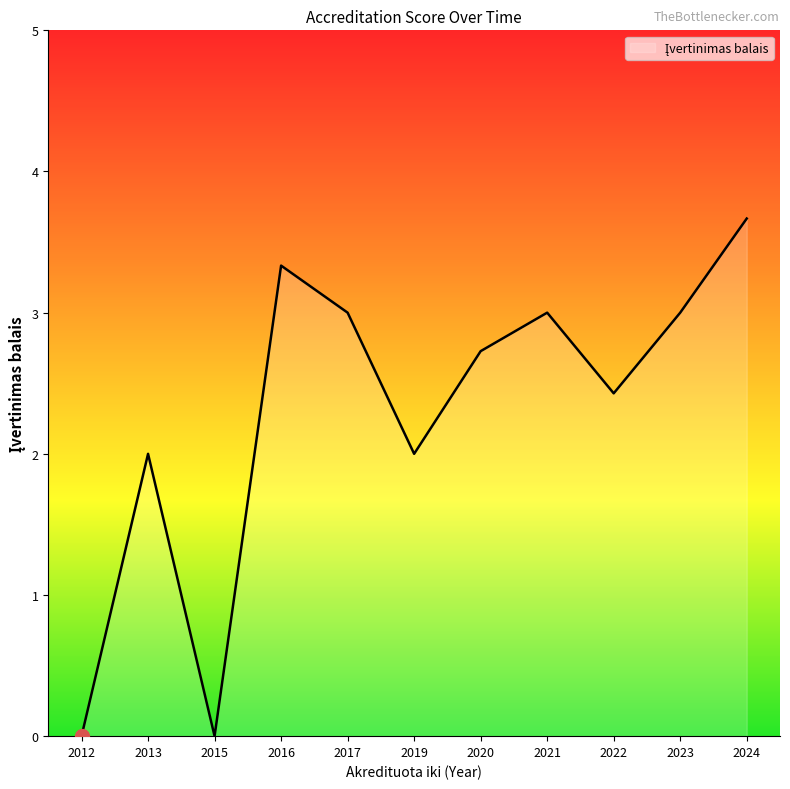

What is the greatest value displayed?

3.7